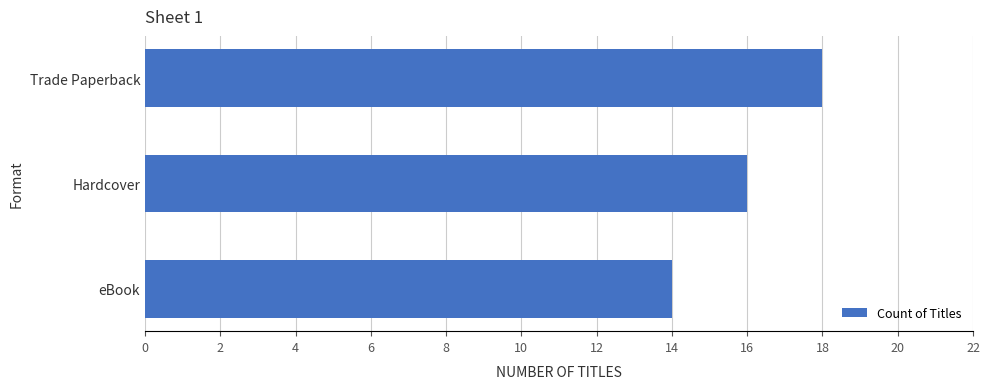

Does the chart contain any negative values?

No